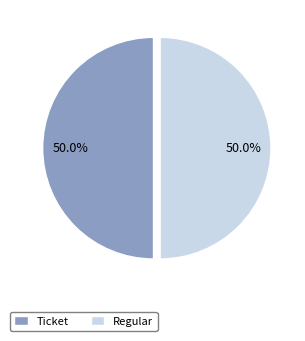

What portion of the pie excludes Ticket?

50.0%